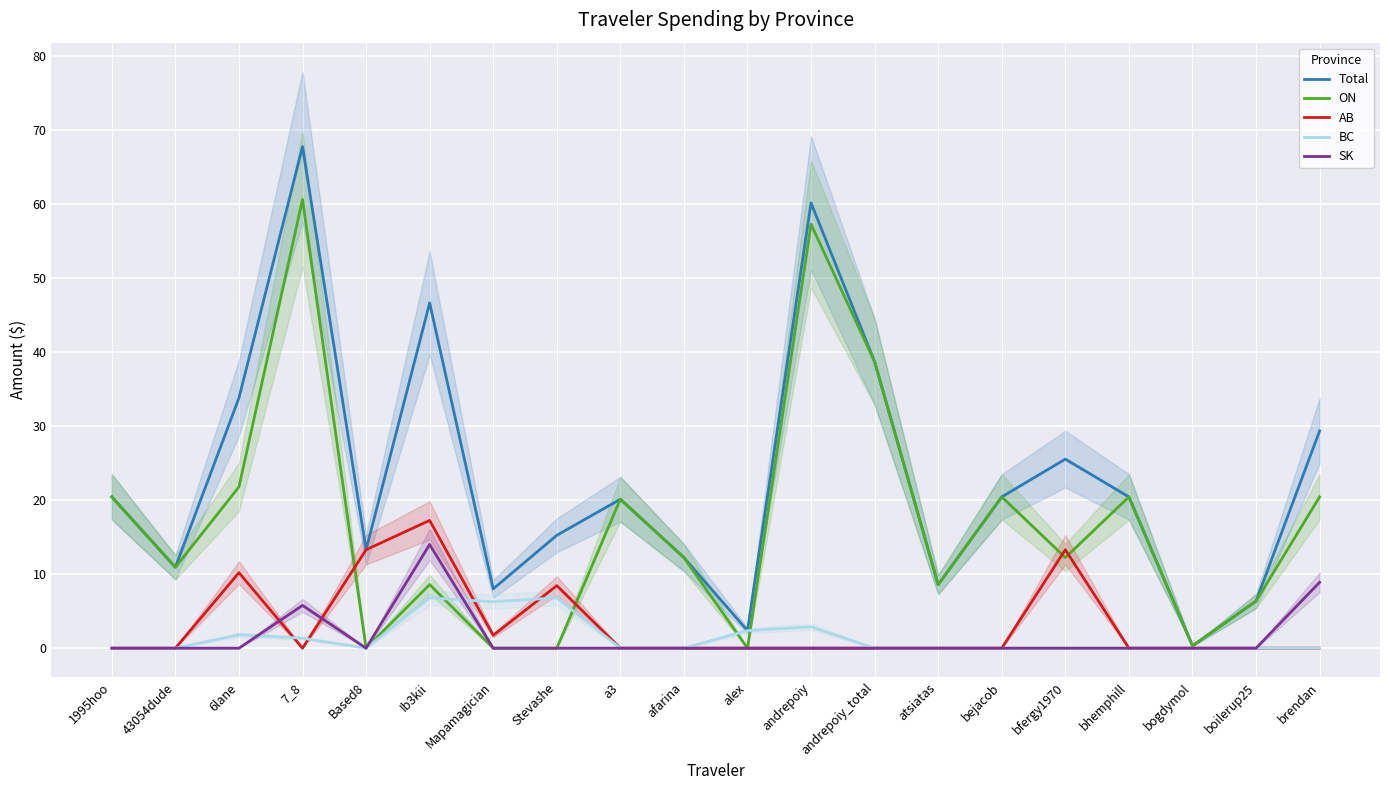

Is the value of BC at afarina greater than the value of Total at bejacob?

No